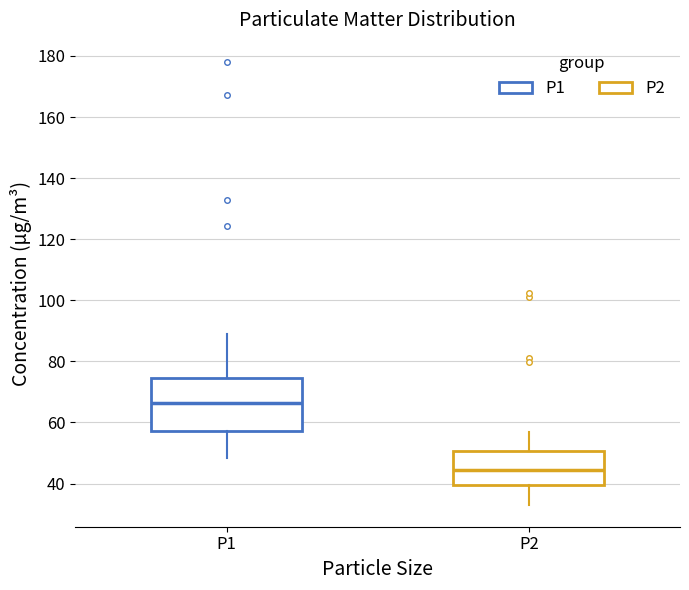

Reading left to right, transcribe this box plot: for each box, give where its median line is, the range the box spans, and where its two whiskers end, as read against the y-axis. The values are not printed on the chart, so give them approximately, as read against the axis.

P1: median 66, box 58 to 74, whiskers 48 to 88
P2: median 44, box 40 to 50, whiskers 34 to 56